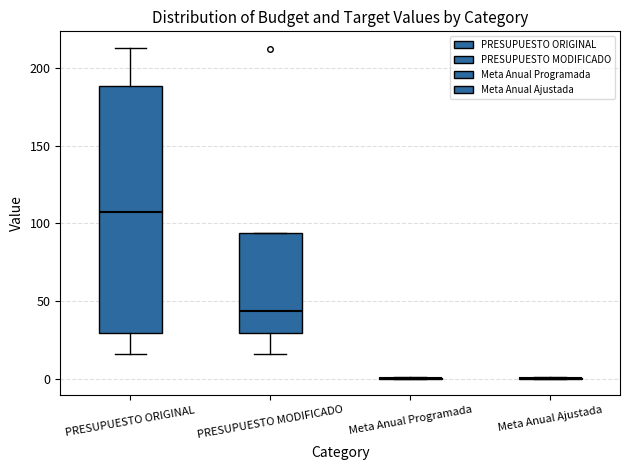

Reading left to right, read every box against the y-axis: the position of its median line, the range the box covers, and the ends of its whiskers. The values are not printed on the chart, so give them approximately, as read against the axis.

PRESUPUESTO ORIGINAL: median 105, box 30 to 190, whiskers 15 to 215
PRESUPUESTO MODIFICADO: median 45, box 30 to 95, whiskers 15 to 95
Meta Anual Programada: box collapsed to a line at 0, whiskers 0 to 0
Meta Anual Ajustada: box collapsed to a line at 0, whiskers 0 to 0